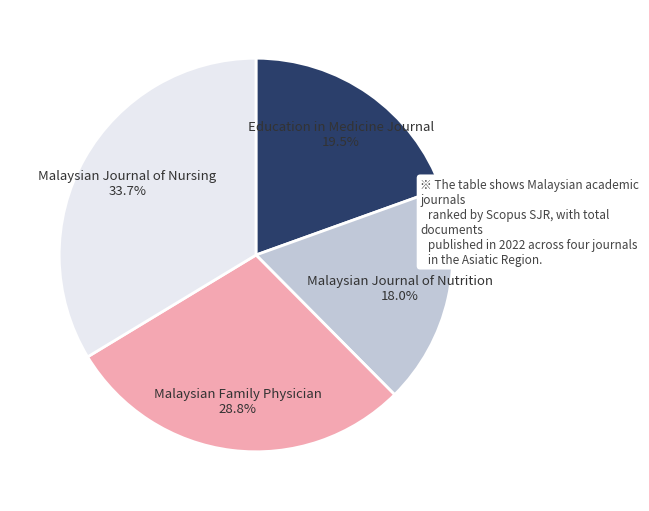

What is the ratio of the value at Malaysian Journal of Nutrition to the value at Malaysian Journal of Nursing?

0.5